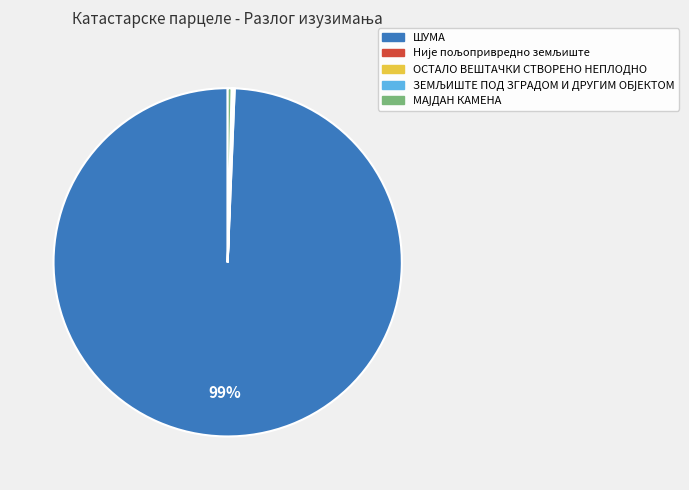

Which slice is the largest?

ШУМА